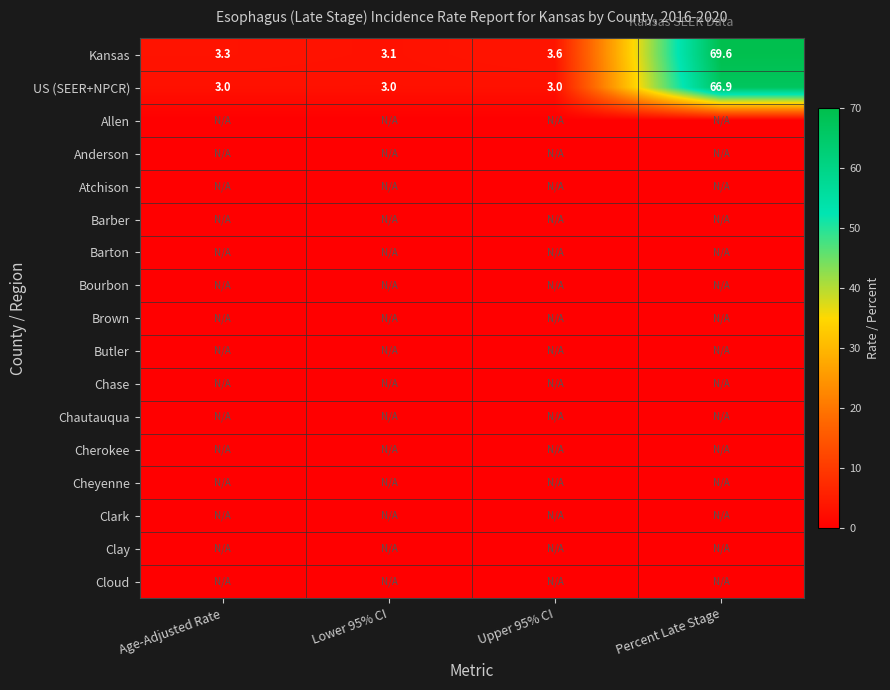

What is the greatest value displayed?

69.6